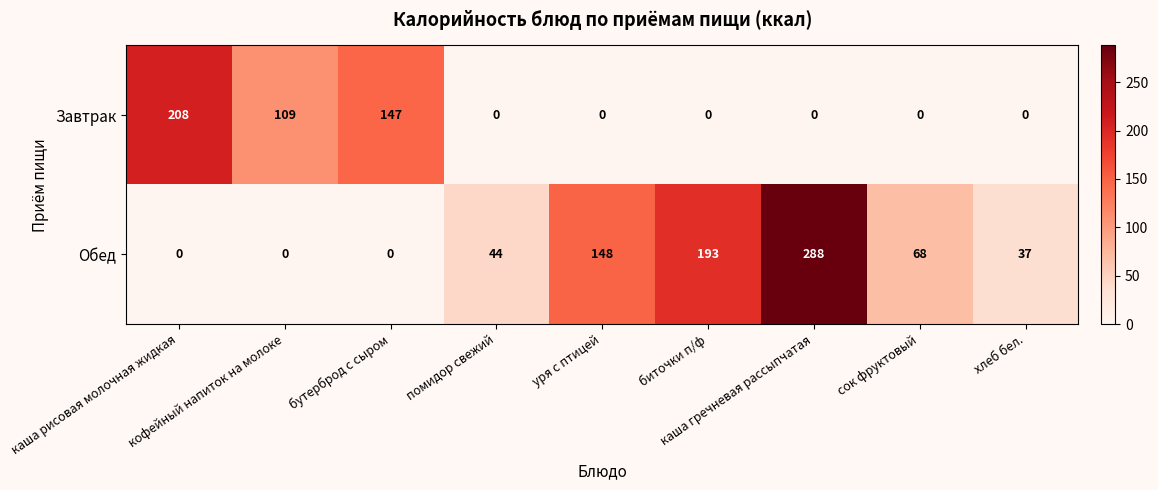

Rank the series by their average value, from lowest to highest.

Завтрак, Обед